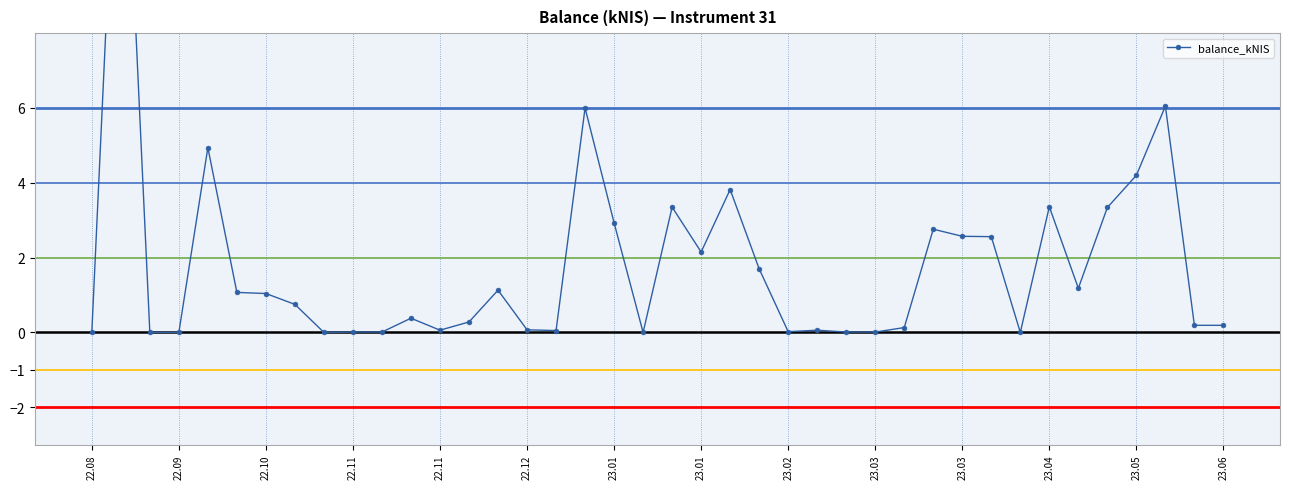

The chart shows a value of 1.6 at 22.10. True or false?

False